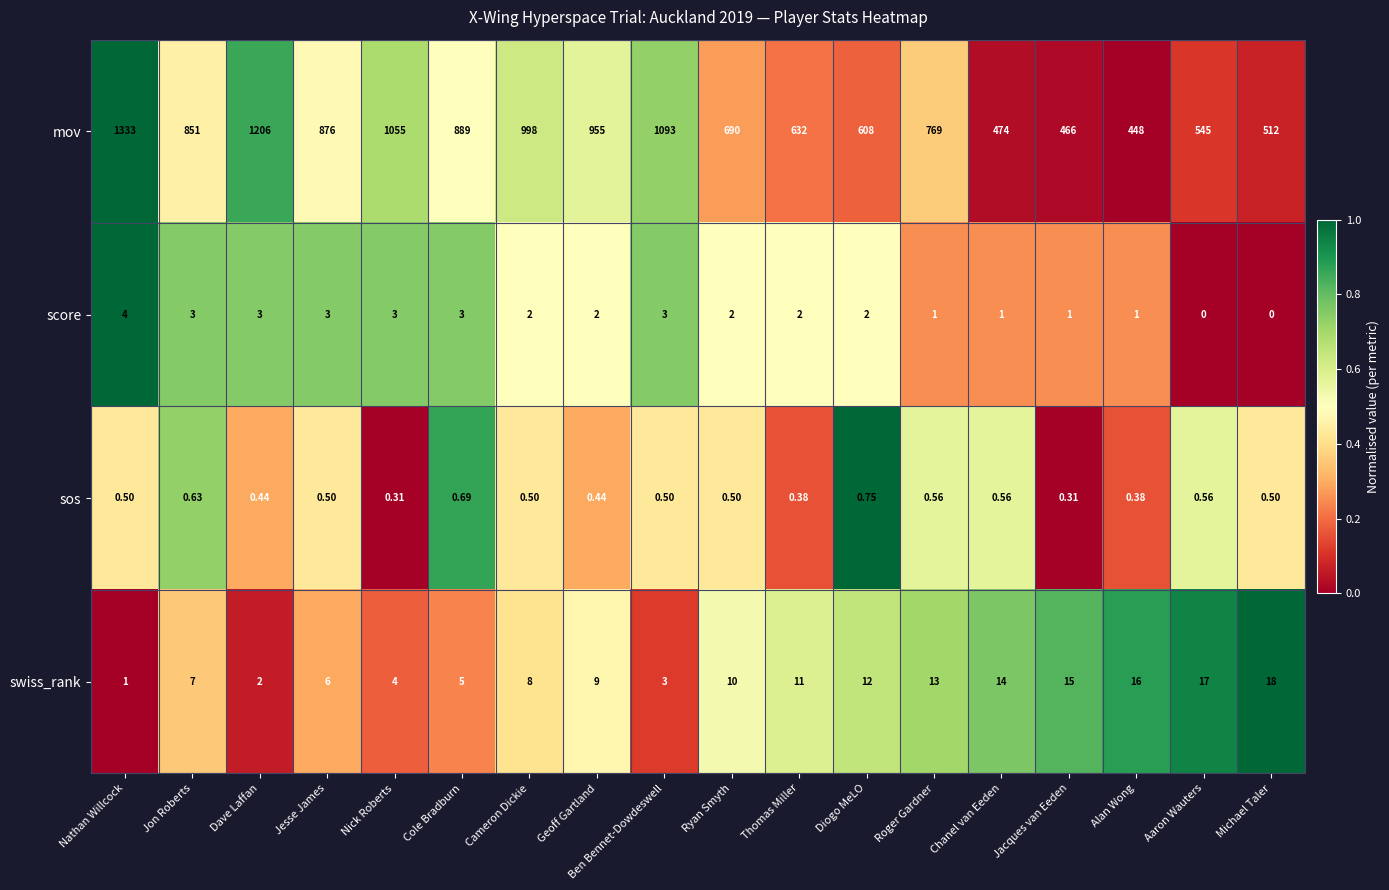

Where does the mov series first go above 851?

Nathan Willcock